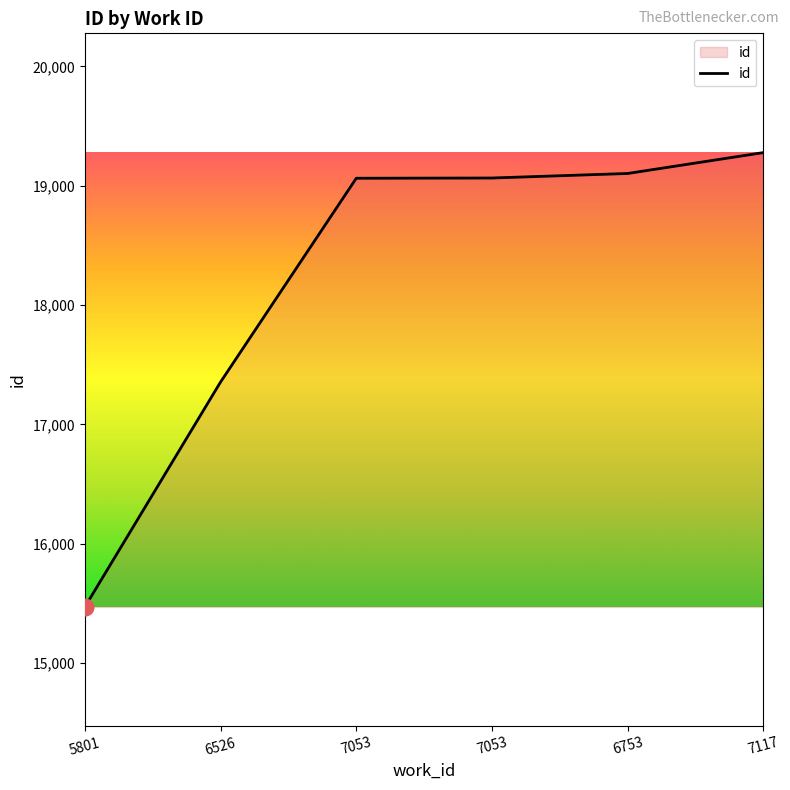

List the labels in order of value, smallest first.

5801, 6526, 7053, 7053, 6753, 7117